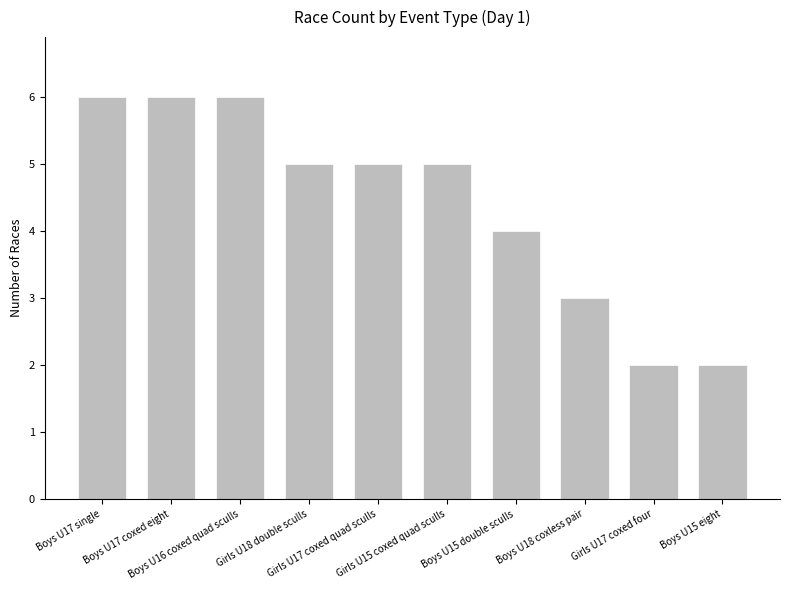

What is the average value?

4